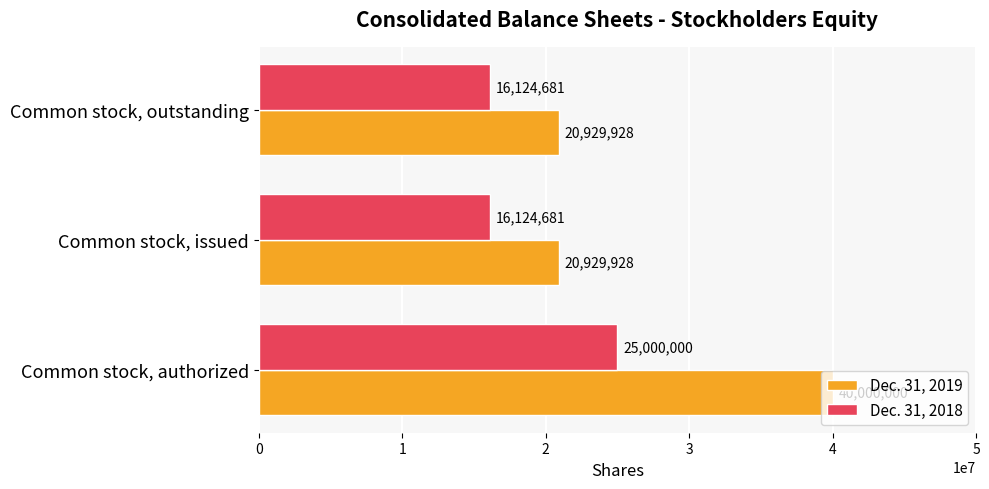

What is the difference between the maximum and minimum values in the Dec. 31, 2019 series?

19070072